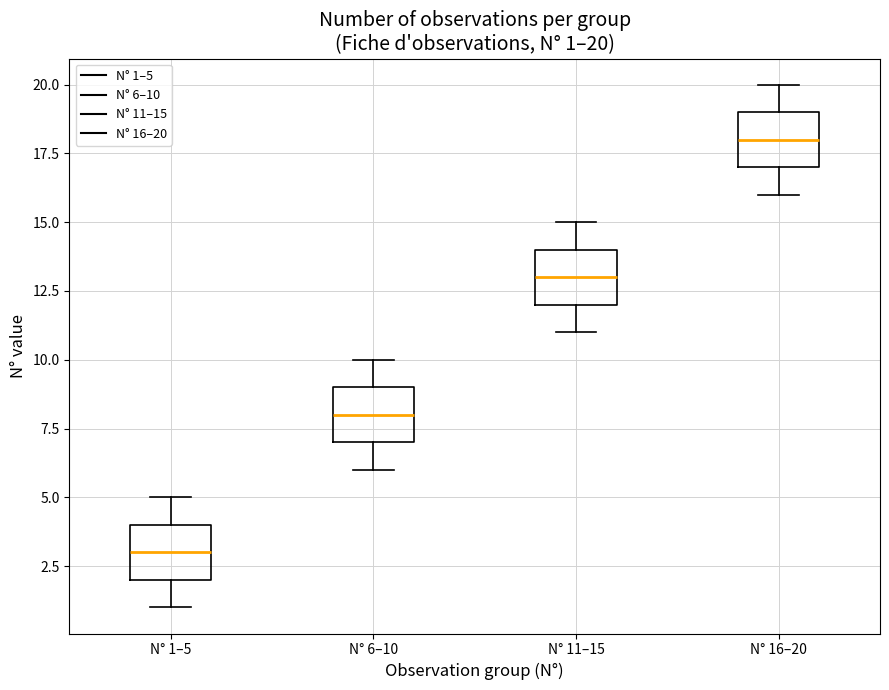

Which box has the highest median line?

N° 16–20